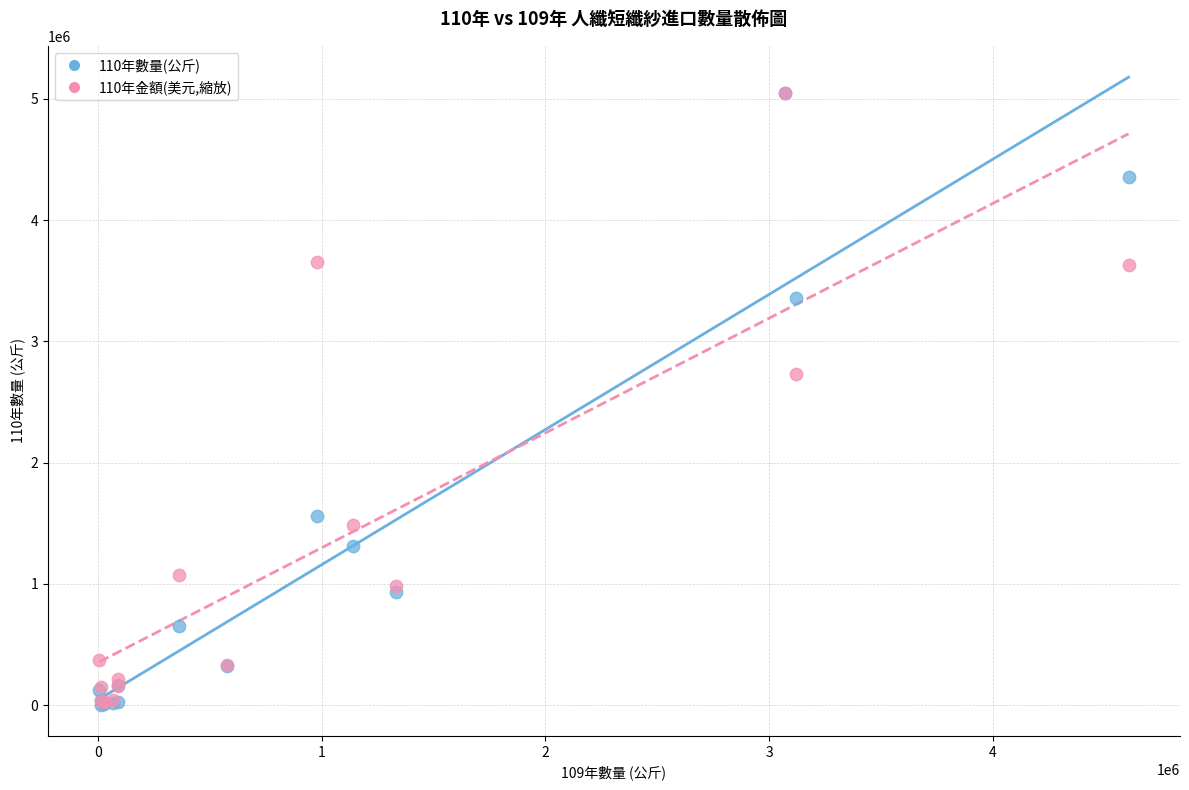

Across all series, what Y value is closest to 2524832?

2728281.0